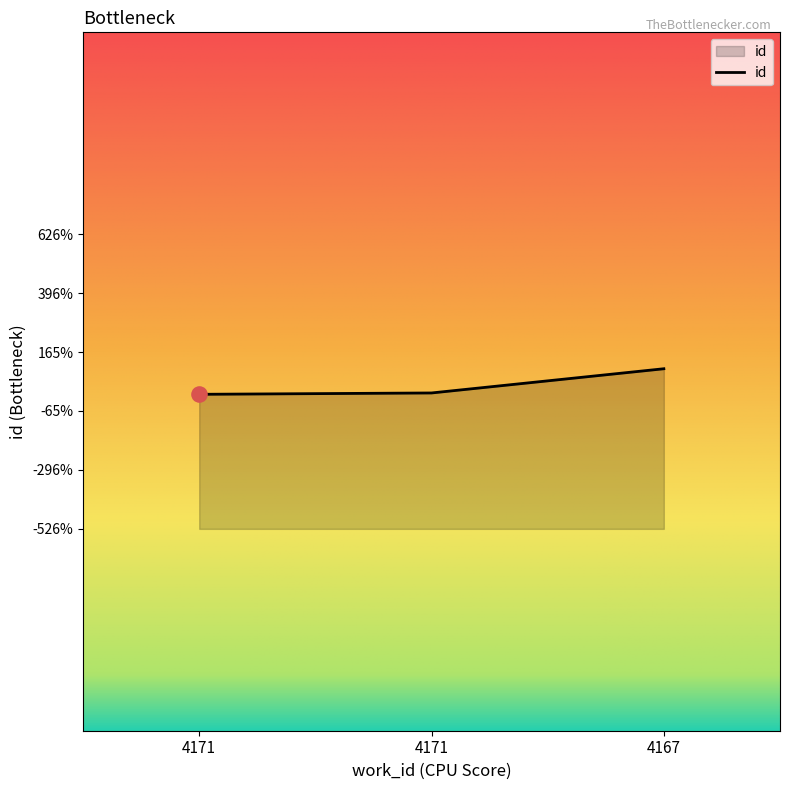

Which has a higher value, 4167 or 4171?

4167